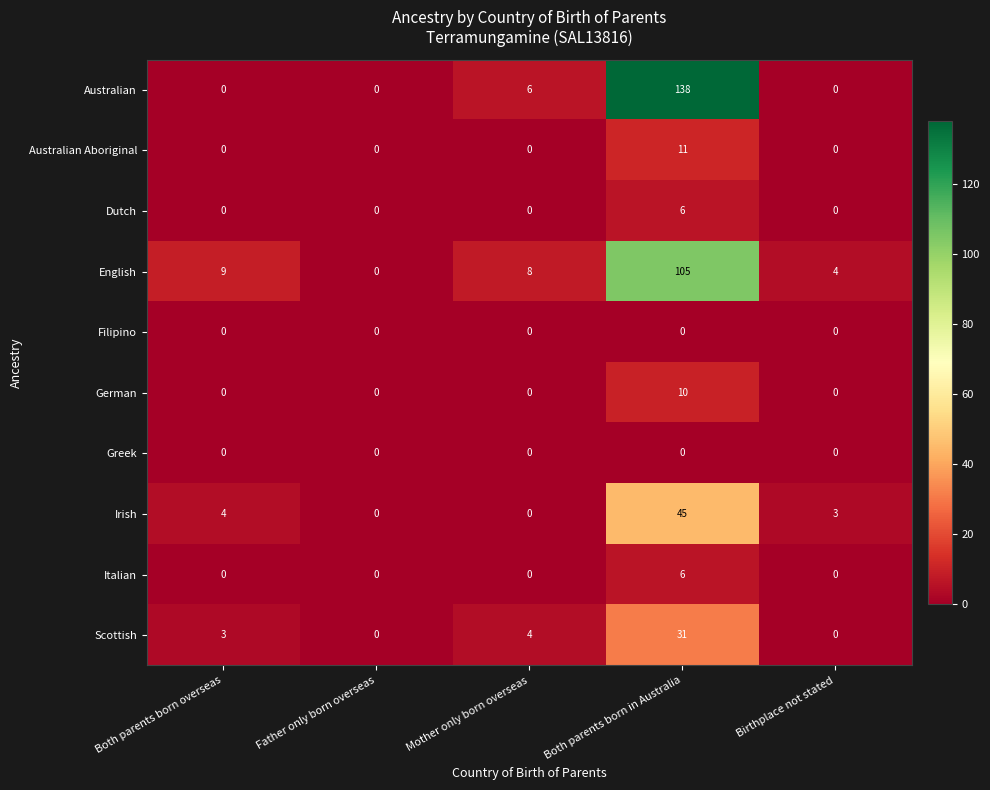

What is the difference between the maximum and minimum values in the Dutch series?

6